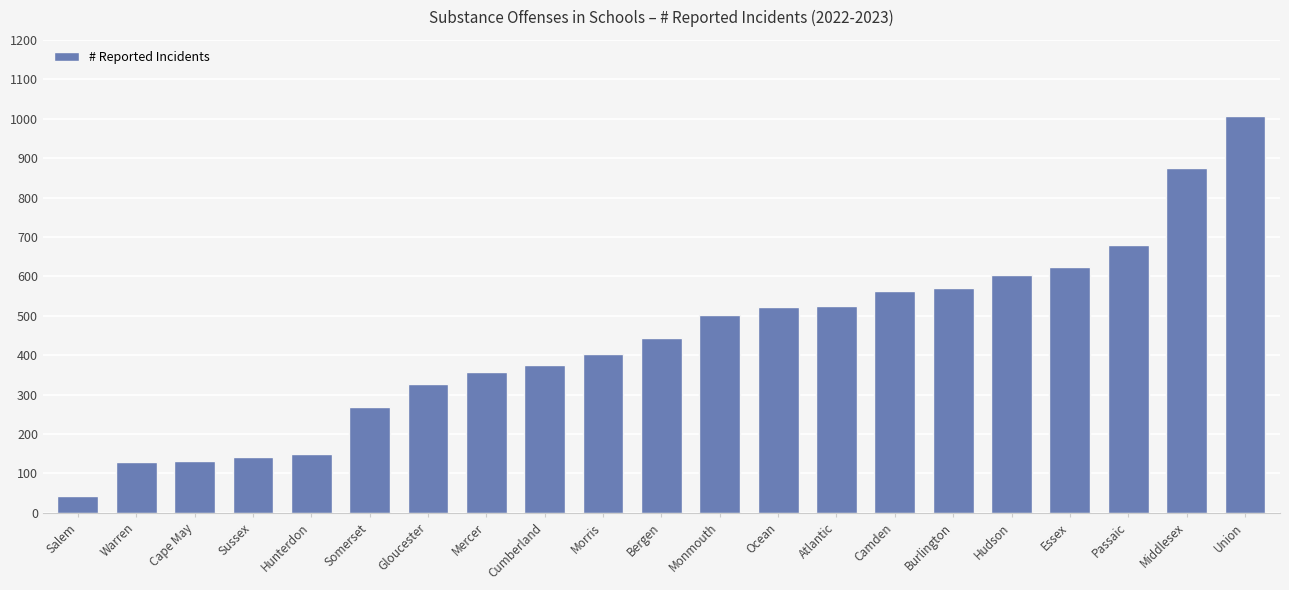

The chart shows a value of 524 at Atlantic. True or false?

True